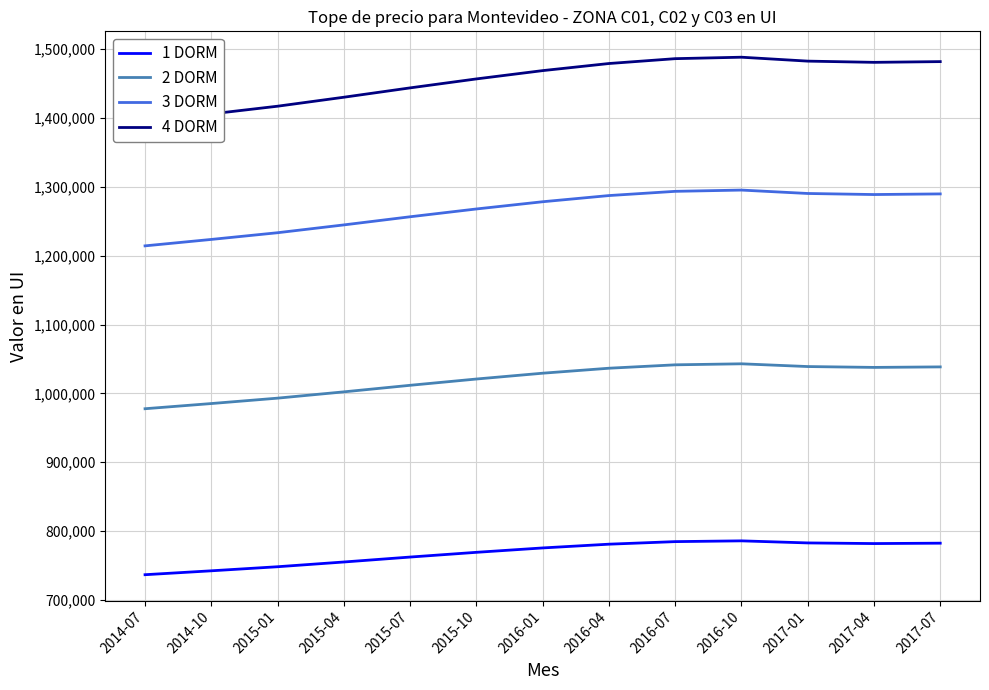

Rank the series by their maximum value, from lowest to highest.

1 DORM, 2 DORM, 3 DORM, 4 DORM